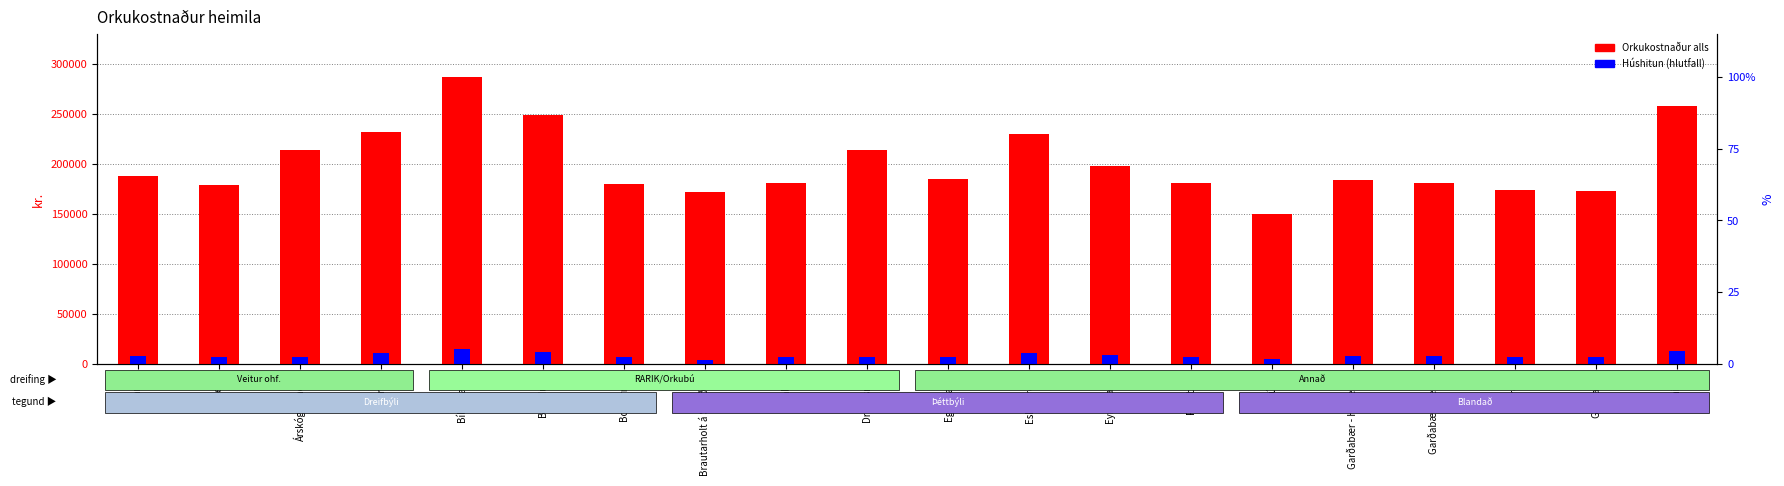

Which series has the largest range (max minus min)?

Orkukostnaður alls